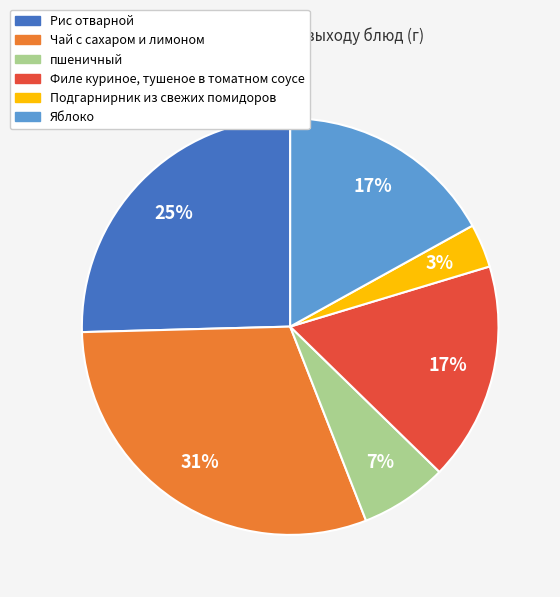

To the nearest percent, what percentage of the pie is Филе куриное, тушеное в томатном соусе?

17%